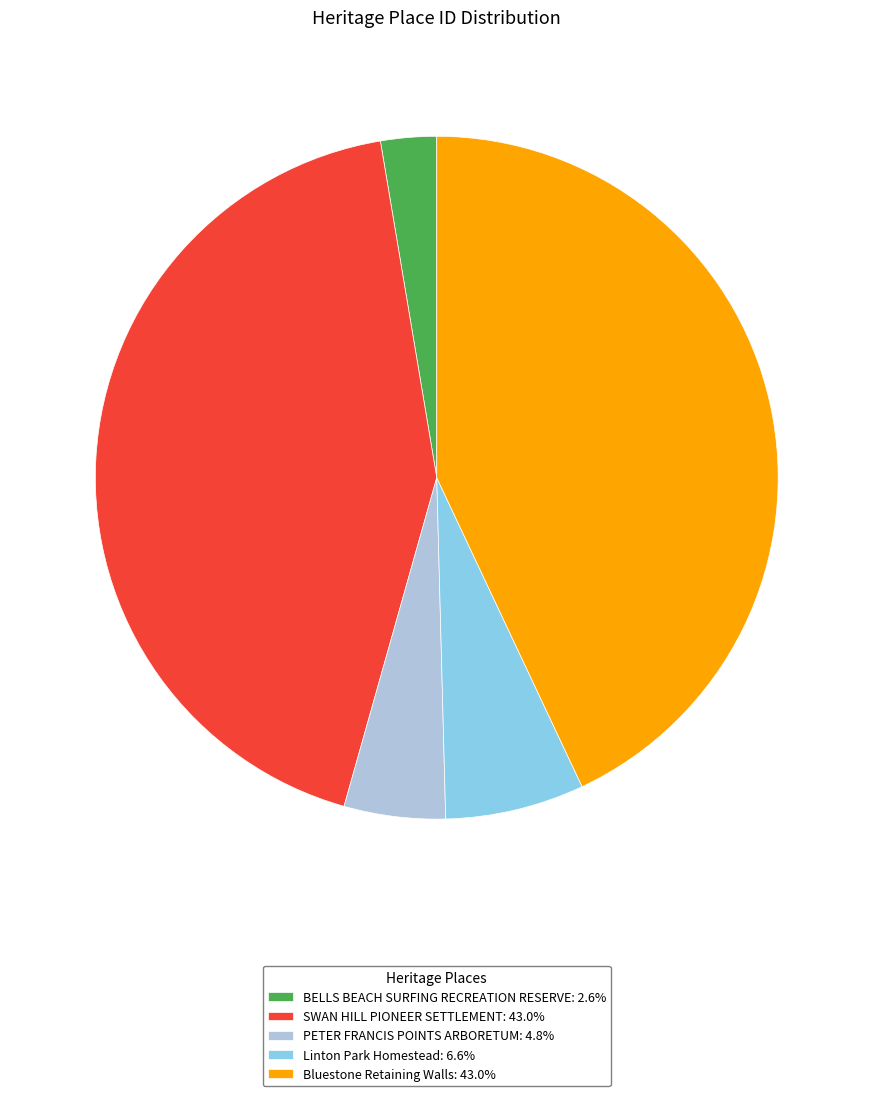

Does Bluestone Retaining Walls: 43.0% account for over 50% of the chart?

No